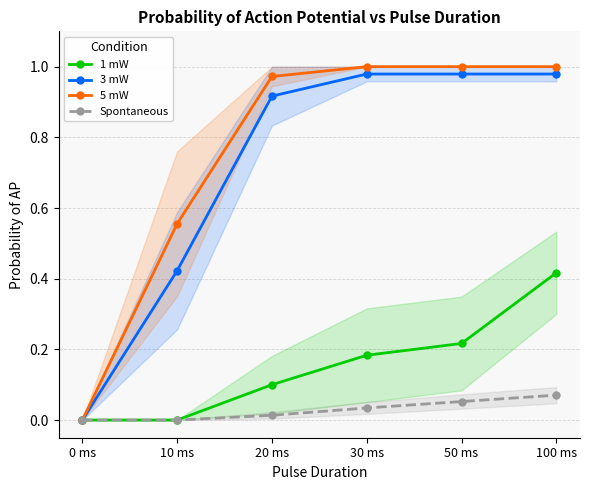

Which category has the lowest value in the 3 mW series?

0 ms